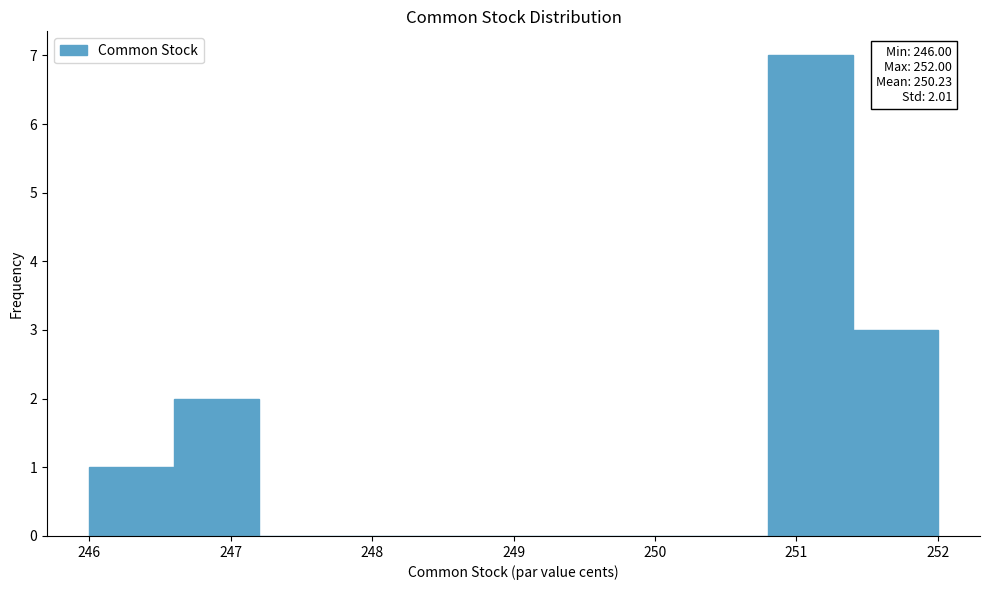

Over which range of the x-axis is the bar tallest?

250.8 to 251.4